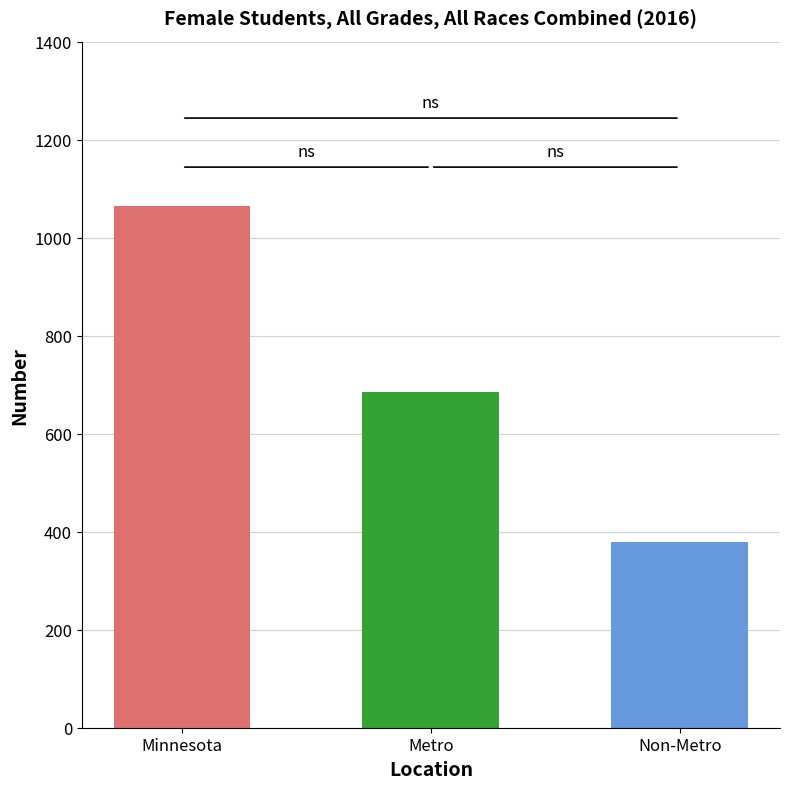

Count the values in the range 378 to 1064.

3